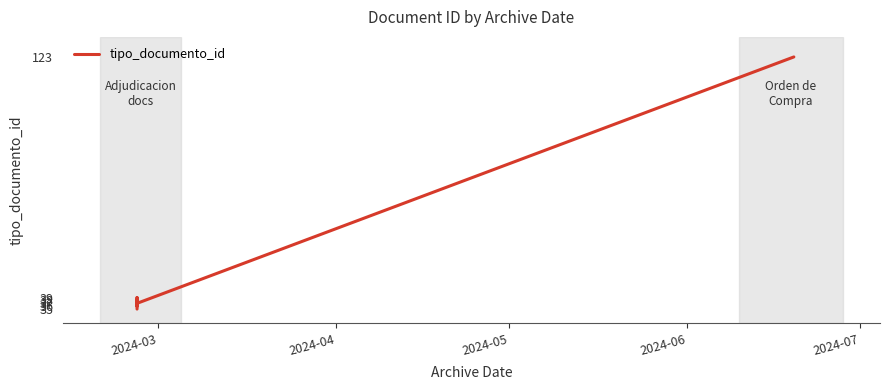

Reading right to left, transcribe all the data shown in this chart.

123	37	39	36	38	35	35